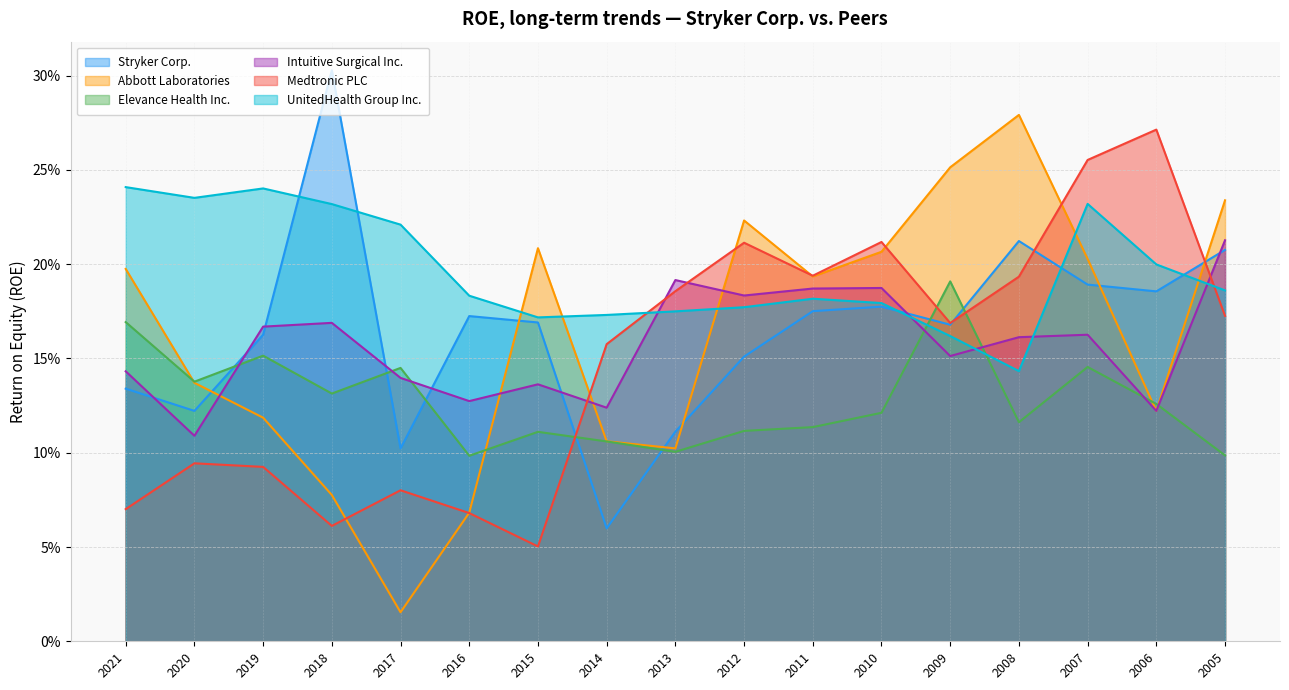

How many interior local valleys does the Stryker Corp. series have?

5